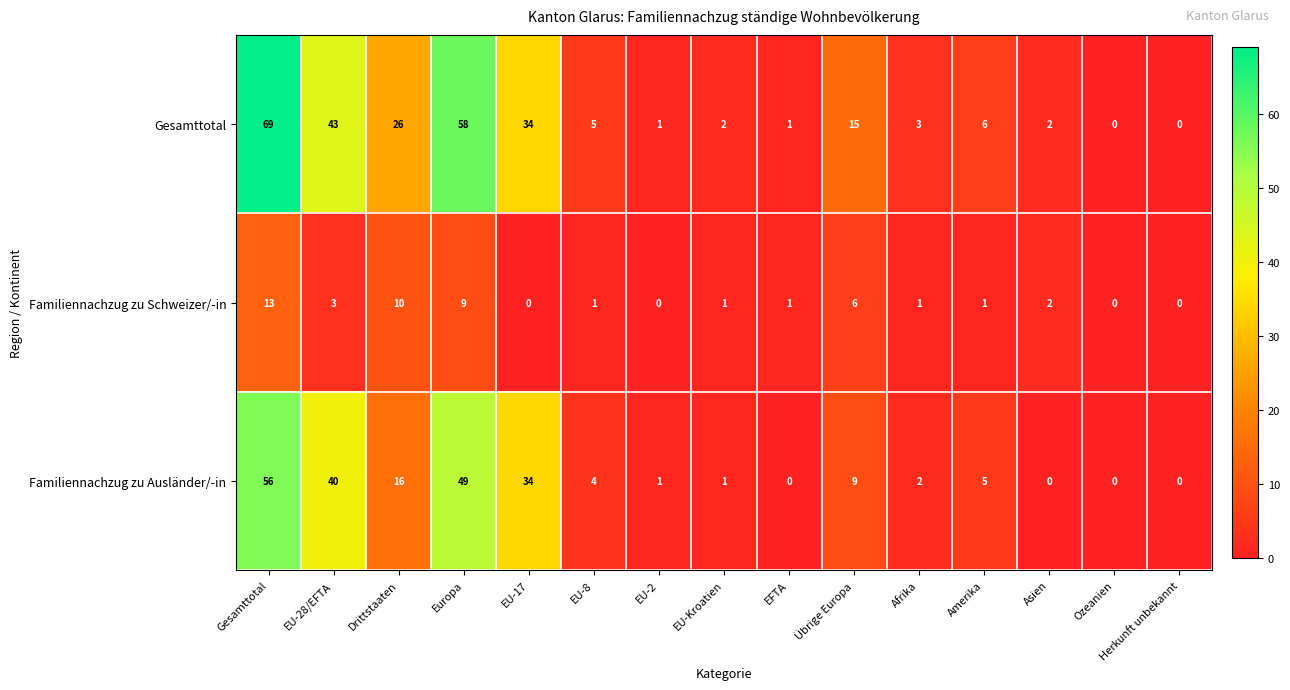

How many series are shown in this chart?

3